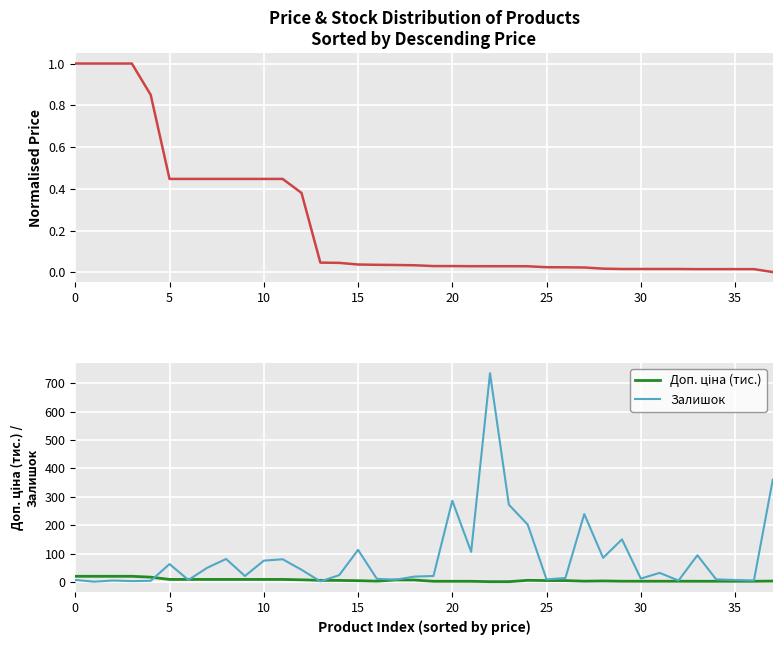

What is the average value of the Доп. ціна (тис.) series?

6.7